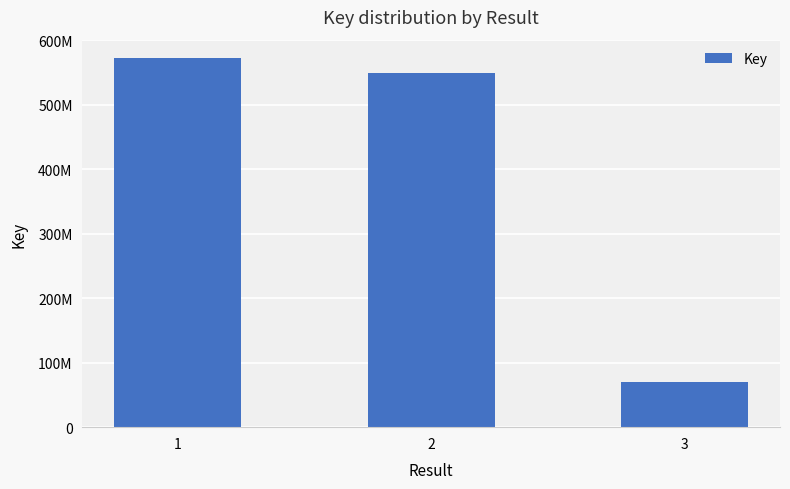

What is the sum of the values at 2 and 3?

619590996